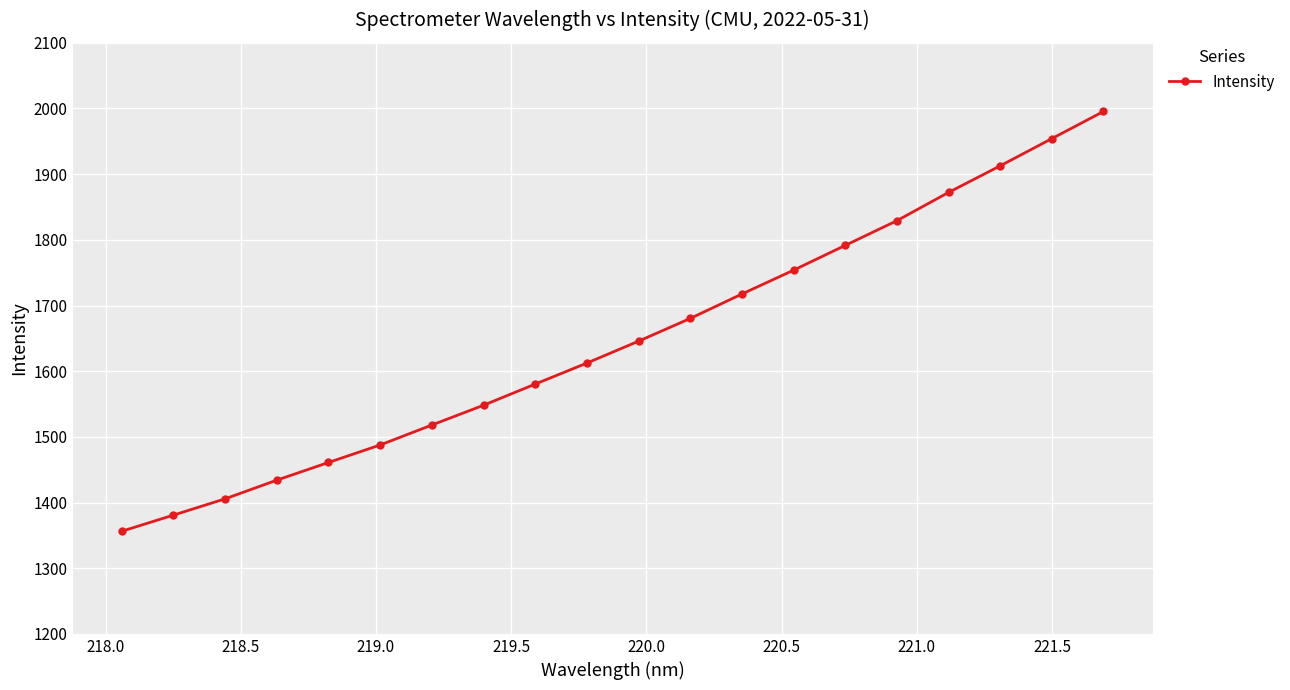

How many lines are shown in the chart?

1